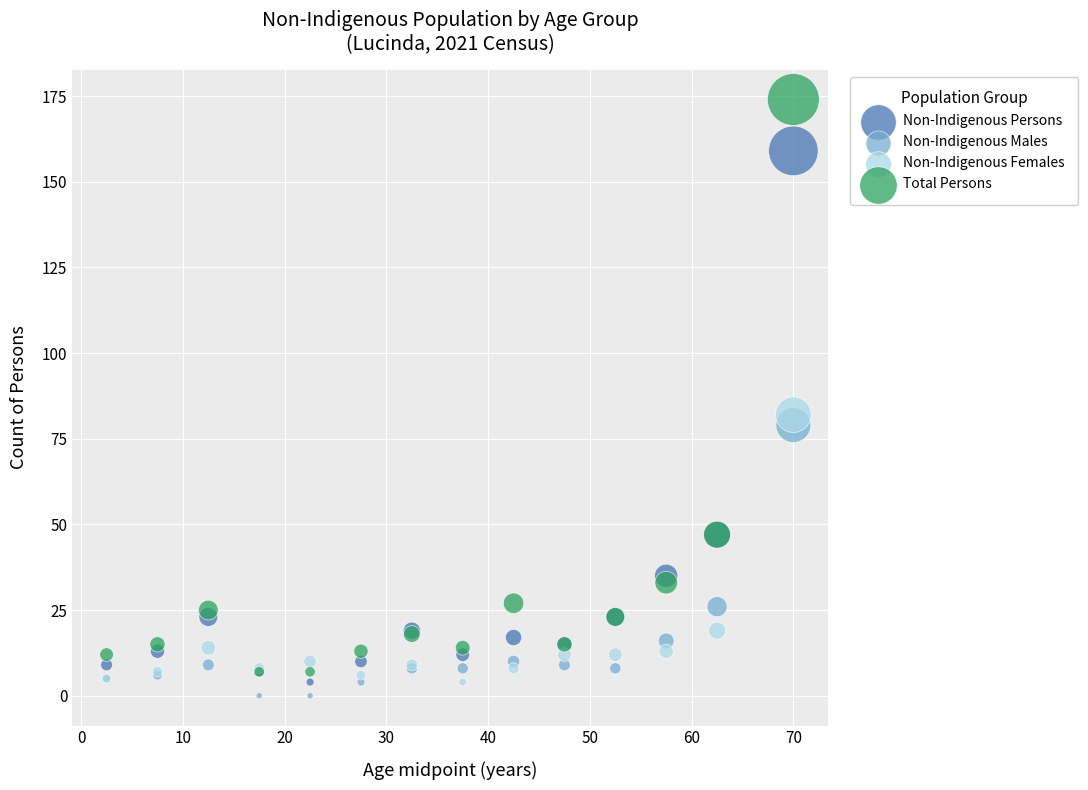

Which series contains the lowest Y value?

Non-Indigenous Males